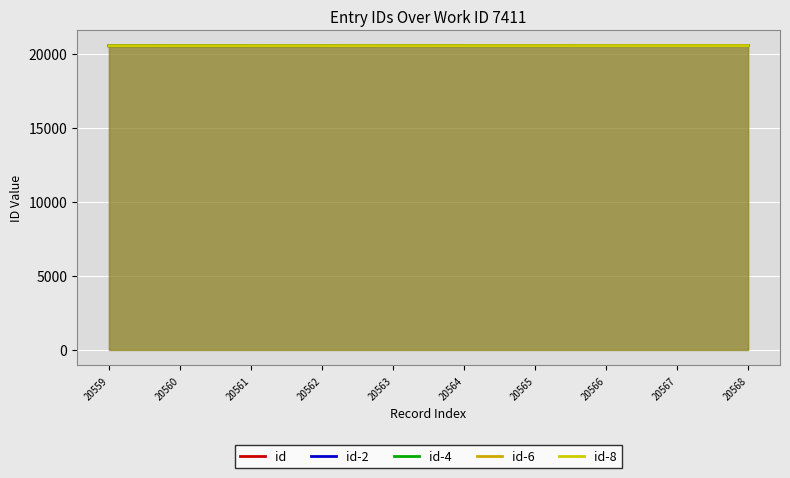

Is the value of id-8 at 20561 greater than the value of id-2 at 20563?

No